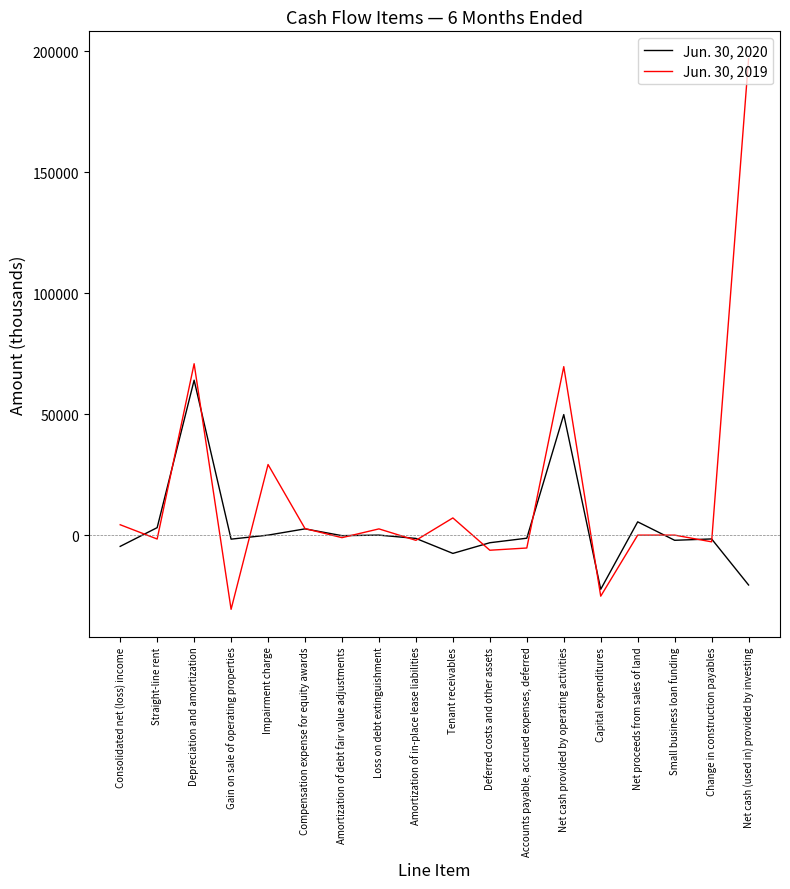

Which series has the widest spread of values?

Jun. 30, 2019